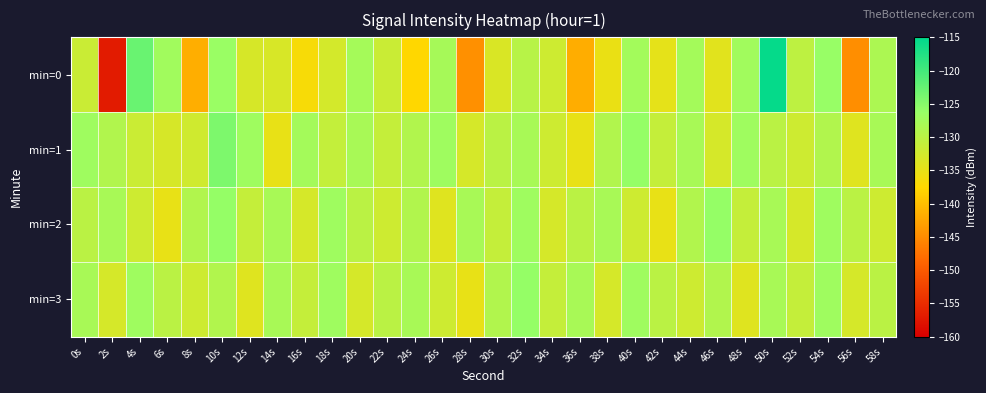

Reading left to right, what are all the values shown in this chart?

min=0: 0s=-131.6	2s=-157.0	4s=-122.8	6s=-127.2	8s=-141.7	10s=-126.5	12s=-133.1	14s=-133.1	16s=-136.7	18s=-132.7	20s=-127.6	22s=-131.6	24s=-137.6	26s=-127.8	28s=-144.6	30s=-133.5	32s=-129.6	34s=-132.0	36s=-141.8	38s=-135.3	40s=-127.5	42s=-134.7	44s=-127.5	46s=-134.3	48s=-127.1	50s=-115.5	52s=-130.4	54s=-126.2	56s=-144.7	58s=-128.4
min=1: 0s=-127.0	2s=-129.1	4s=-131.8	6s=-133.0	8s=-132.3	10s=-124.3	12s=-127.0	14s=-135.0	16s=-127.5	18s=-130.9	20s=-128.0	22s=-131.0	24s=-129.0	26s=-127.0	28s=-133.0	30s=-130.0	32s=-128.0	34s=-132.0	36s=-135.0	38s=-129.0	40s=-126.0	42s=-131.0	44s=-128.0	46s=-133.0	48s=-127.0	50s=-130.0	52s=-132.0	54s=-129.0	56s=-134.0	58s=-128.0
min=2: 0s=-130.0	2s=-128.0	4s=-132.0	6s=-135.0	8s=-129.0	10s=-126.0	12s=-131.0	14s=-128.0	16s=-133.0	18s=-127.0	20s=-130.0	22s=-132.0	24s=-129.0	26s=-134.0	28s=-128.0	30s=-131.0	32s=-127.0	34s=-133.0	36s=-130.0	38s=-128.0	40s=-132.0	42s=-135.0	44s=-129.0	46s=-126.0	48s=-131.0	50s=-128.0	52s=-133.0	54s=-127.0	56s=-130.0	58s=-132.0
min=3: 0s=-128.0	2s=-133.0	4s=-127.0	6s=-130.0	8s=-132.0	10s=-129.0	12s=-134.0	14s=-128.0	16s=-131.0	18s=-127.0	20s=-133.0	22s=-130.0	24s=-128.0	26s=-132.0	28s=-135.0	30s=-129.0	32s=-126.0	34s=-131.0	36s=-128.0	38s=-133.0	40s=-127.0	42s=-130.0	44s=-132.0	46s=-129.0	48s=-134.0	50s=-128.0	52s=-131.0	54s=-127.0	56s=-133.0	58s=-130.0